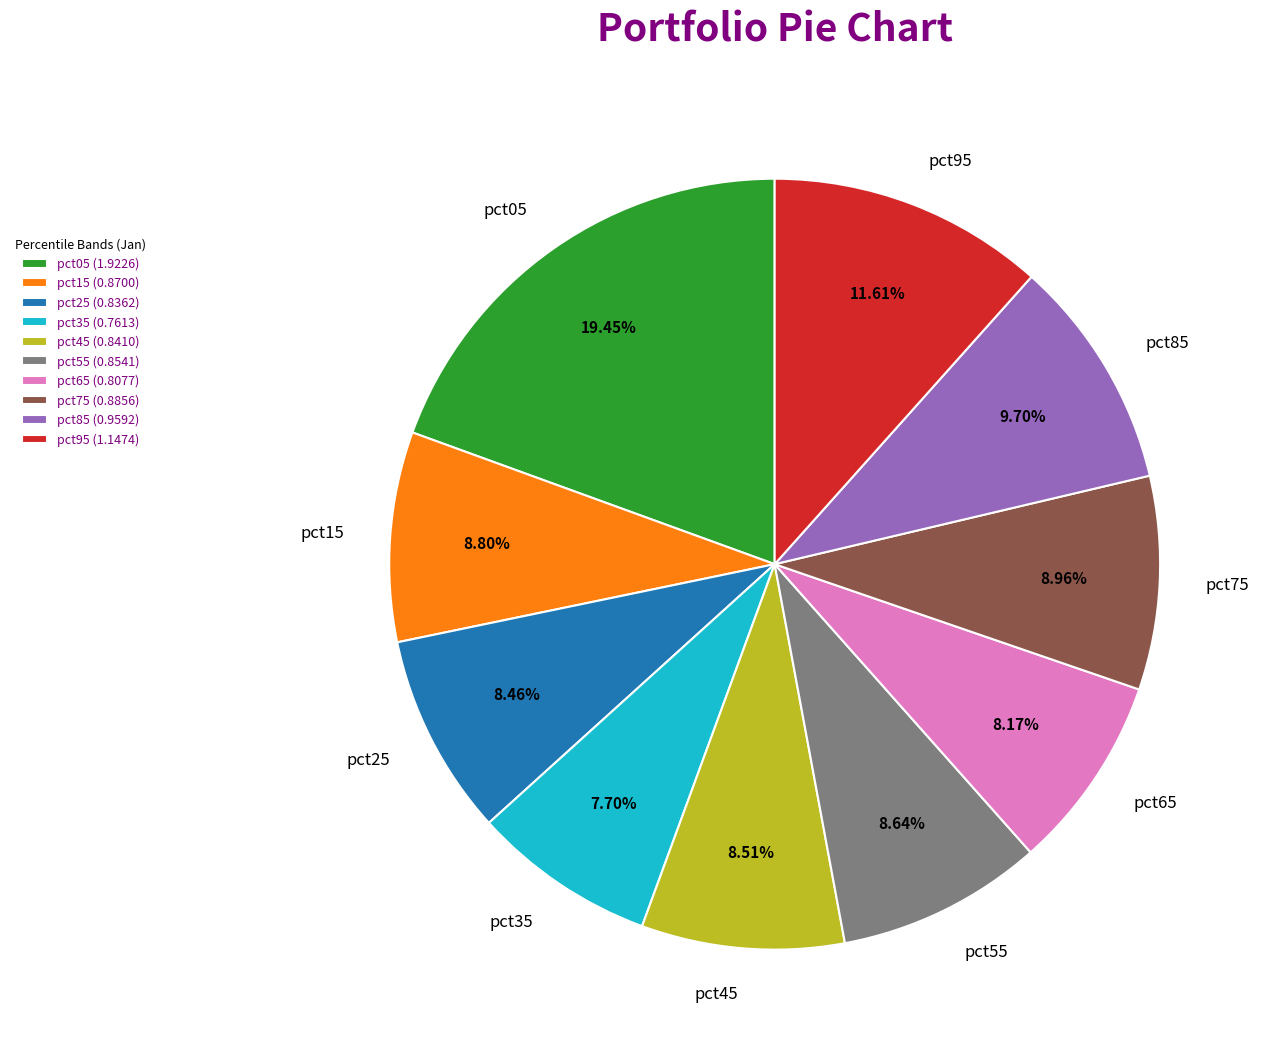

Is there a majority slice in this chart?

No